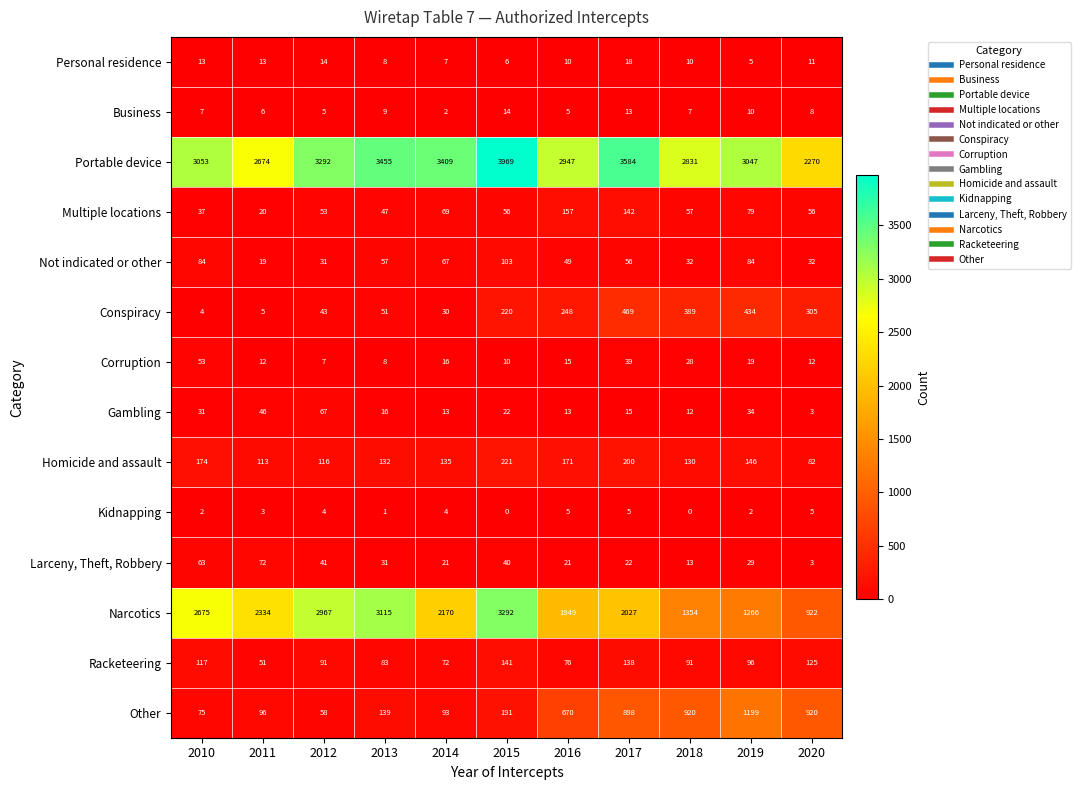

The Portable device series shows 3584 at 2017. True or false?

True